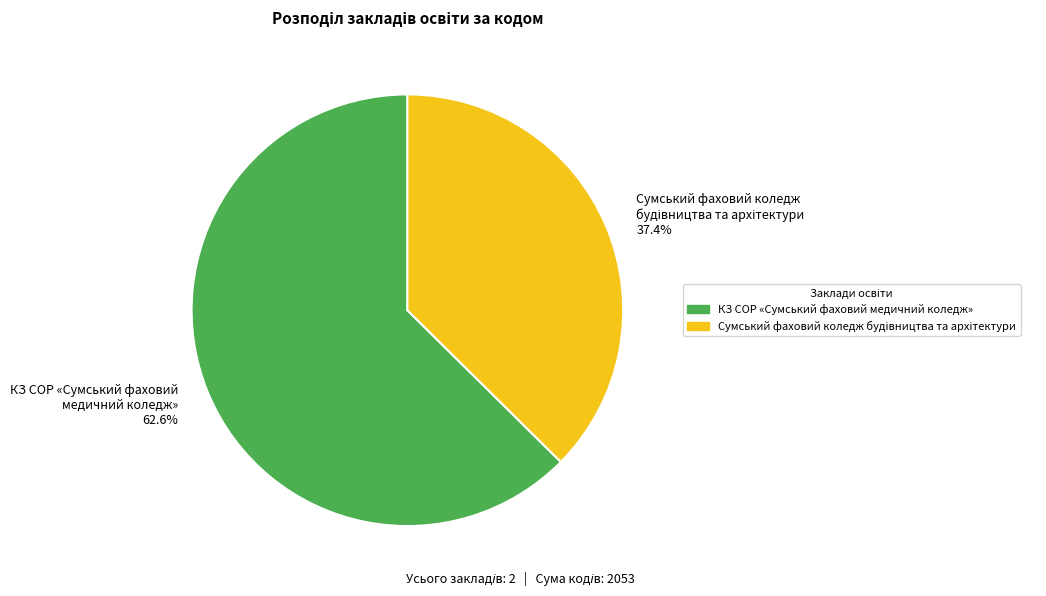

What portion of the pie excludes КЗ СОР «Сумський фаховий медичний коледж»?

37.4%